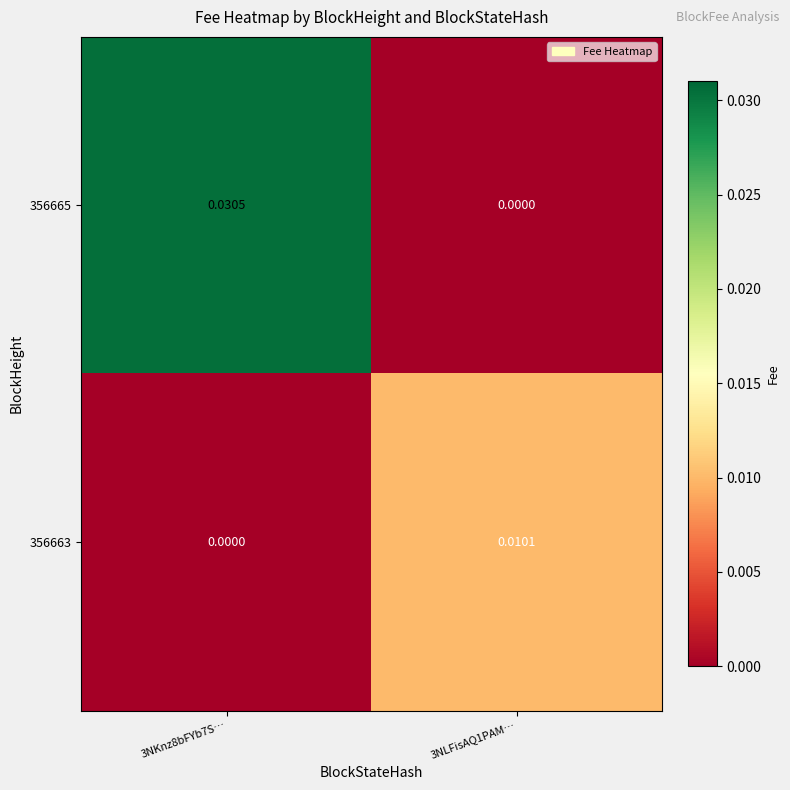

Rank the series by their average value, from highest to lowest.

356665, 356663